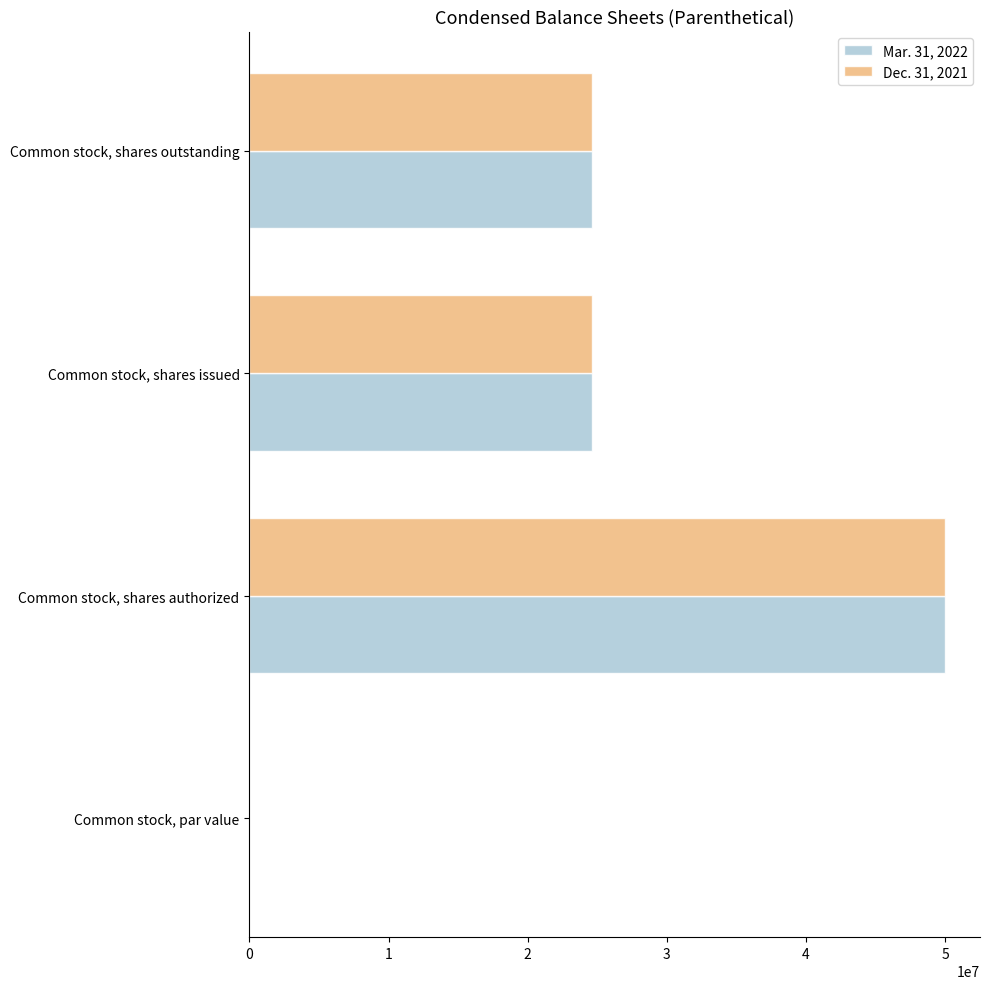

What is the sum of all Dec. 31, 2021 values?

99252008.0